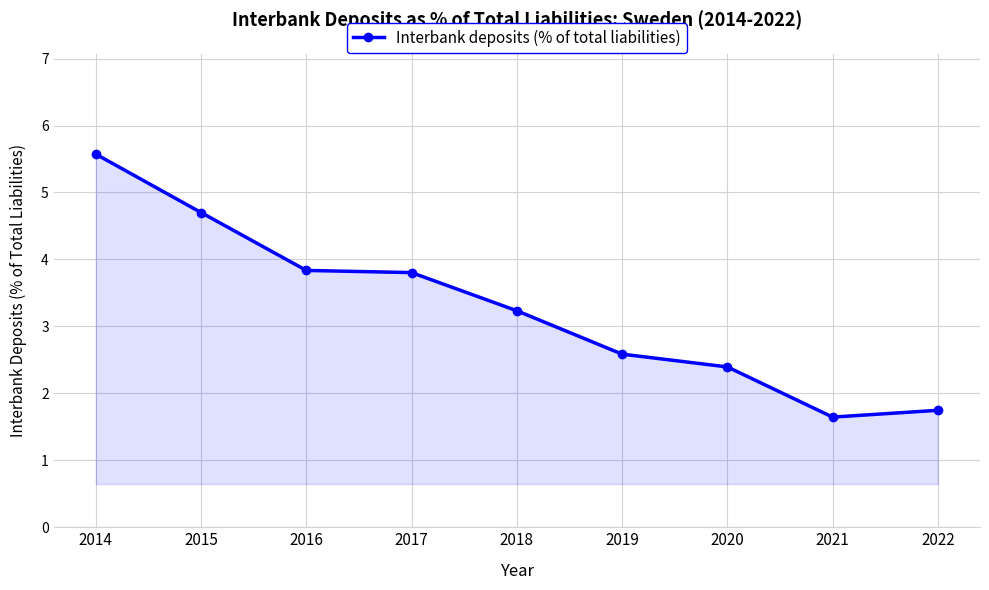

Between 2017 and 2015, which is larger?

2015